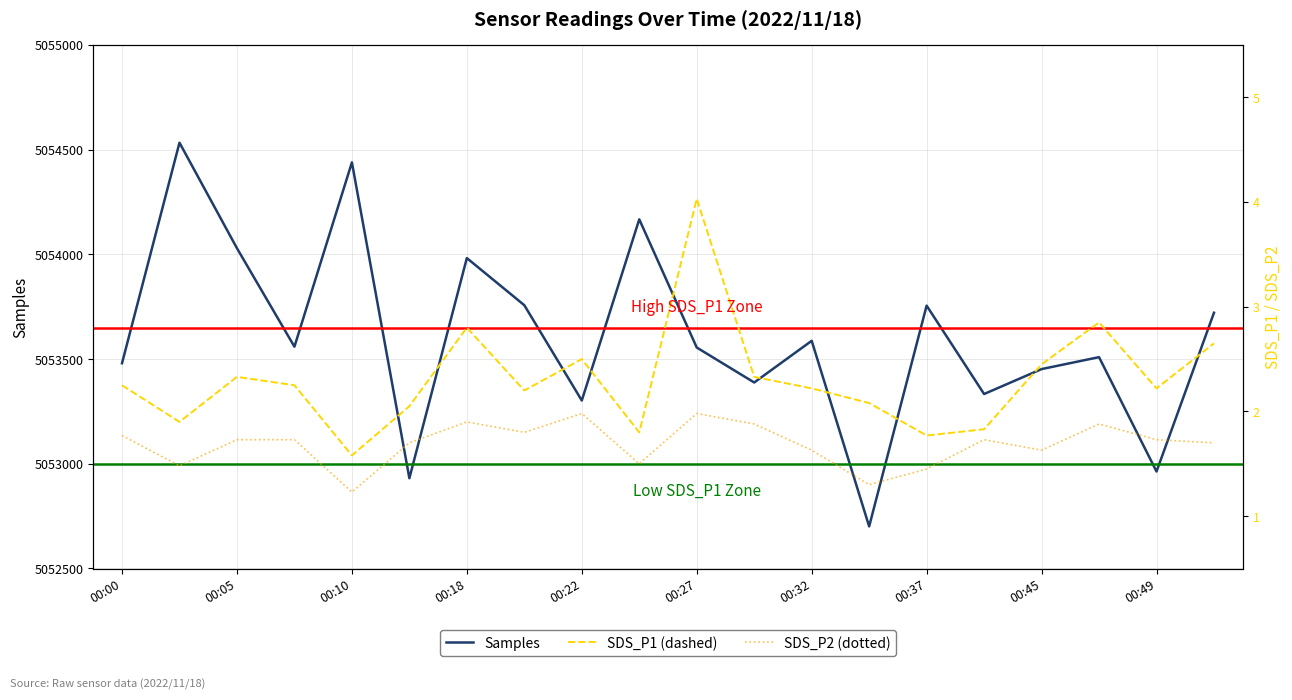

How many series are shown in this chart?

3